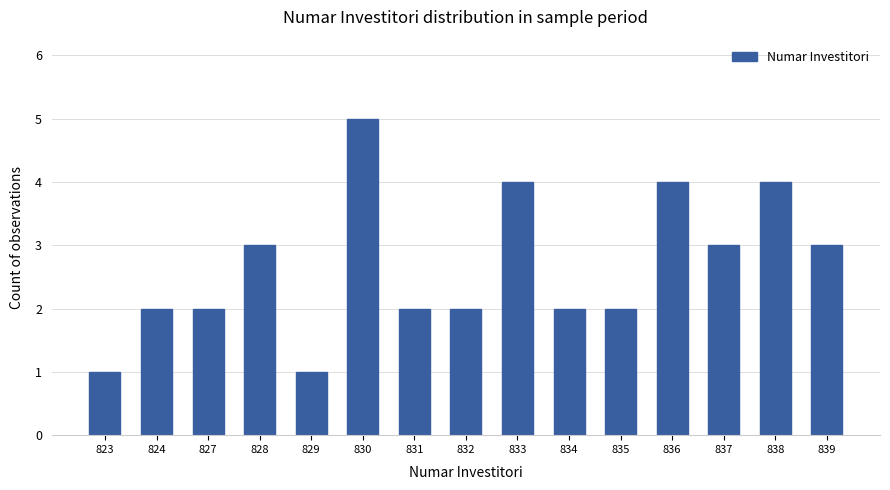

What is the smallest value displayed?

1